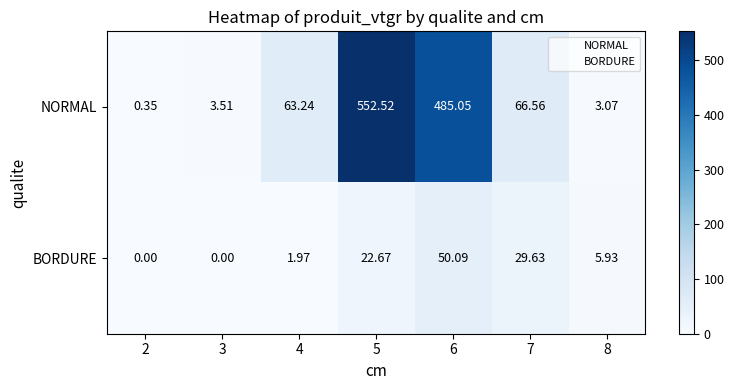

List the series in order of their overall mean, lowest first.

BORDURE, NORMAL